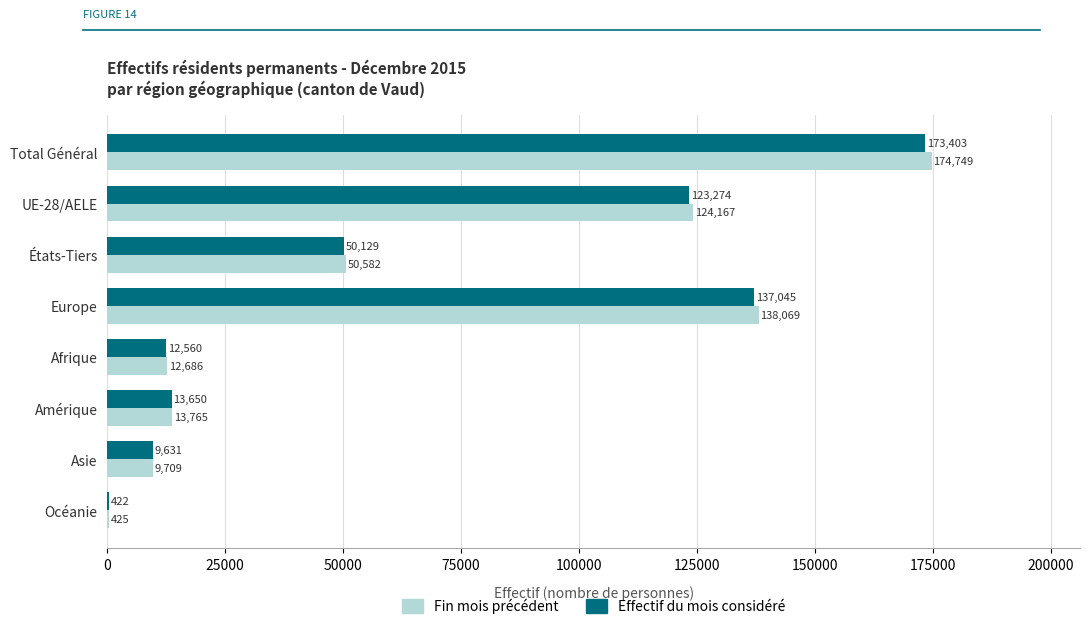

Which series has the largest total across all categories?

Fin mois précédent